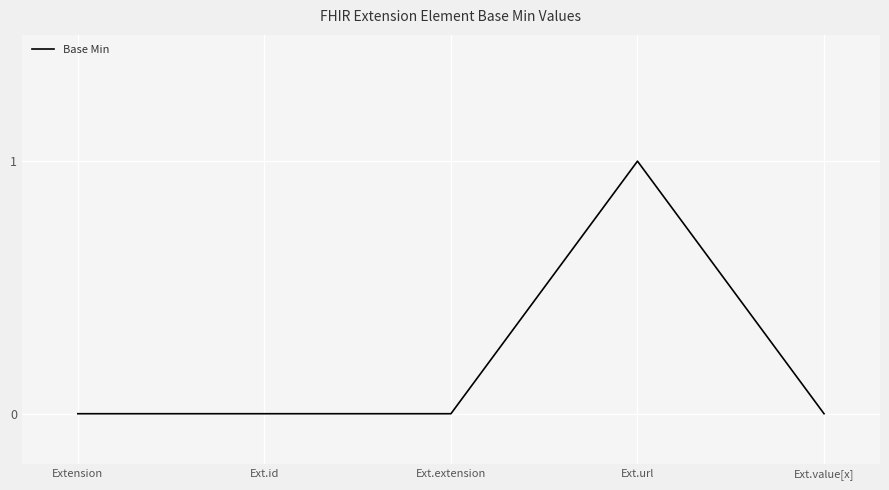

Between Ext.id and Ext.url, which is larger?

Ext.url